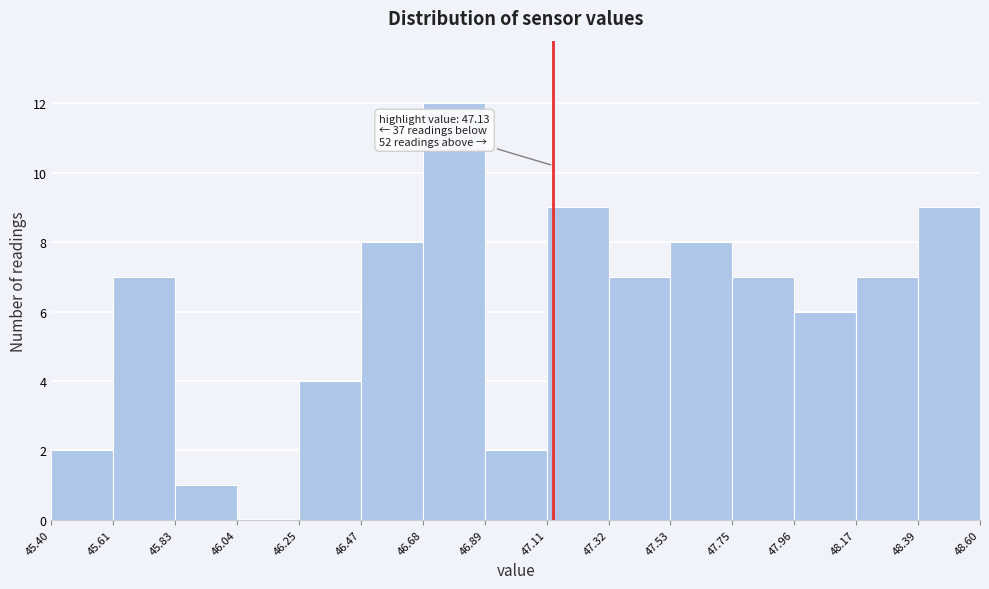

Over which range of the x-axis is the bar tallest?

46.68 to 46.89